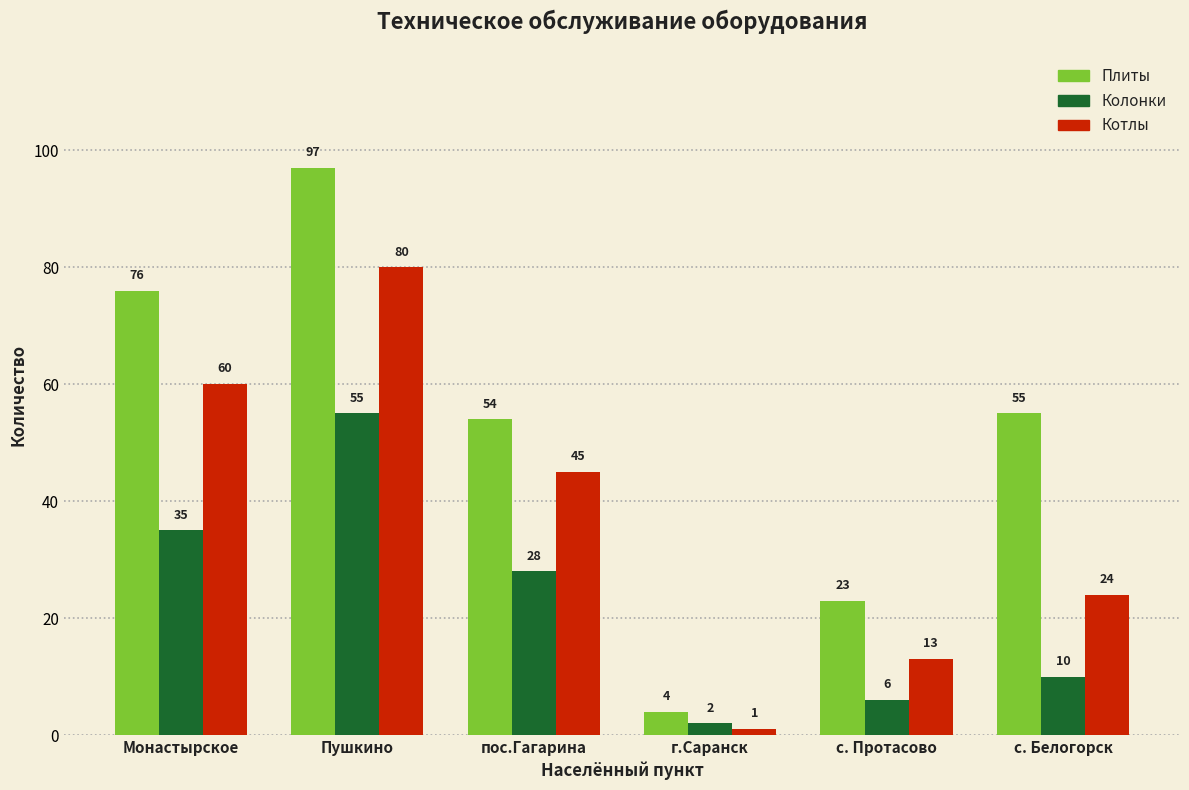

What is the value of the Колонки bar at the 1st from the left?

35